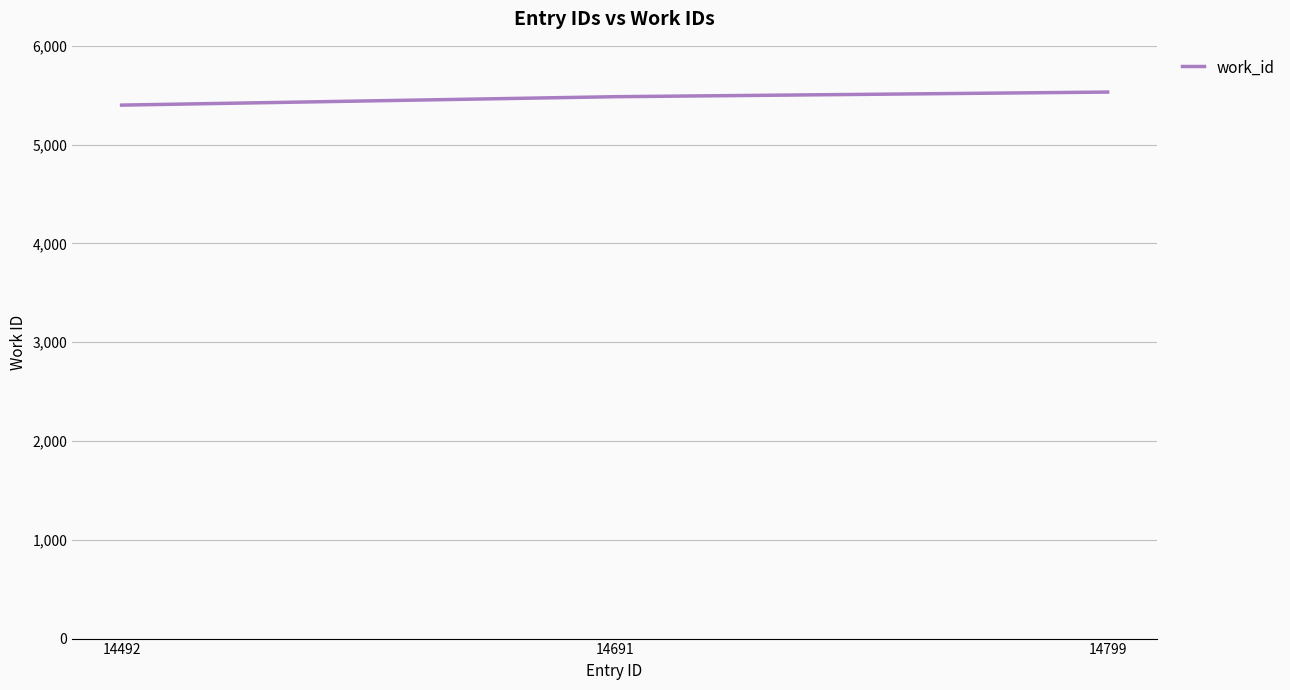

What is the minimum value shown in the chart?

5400